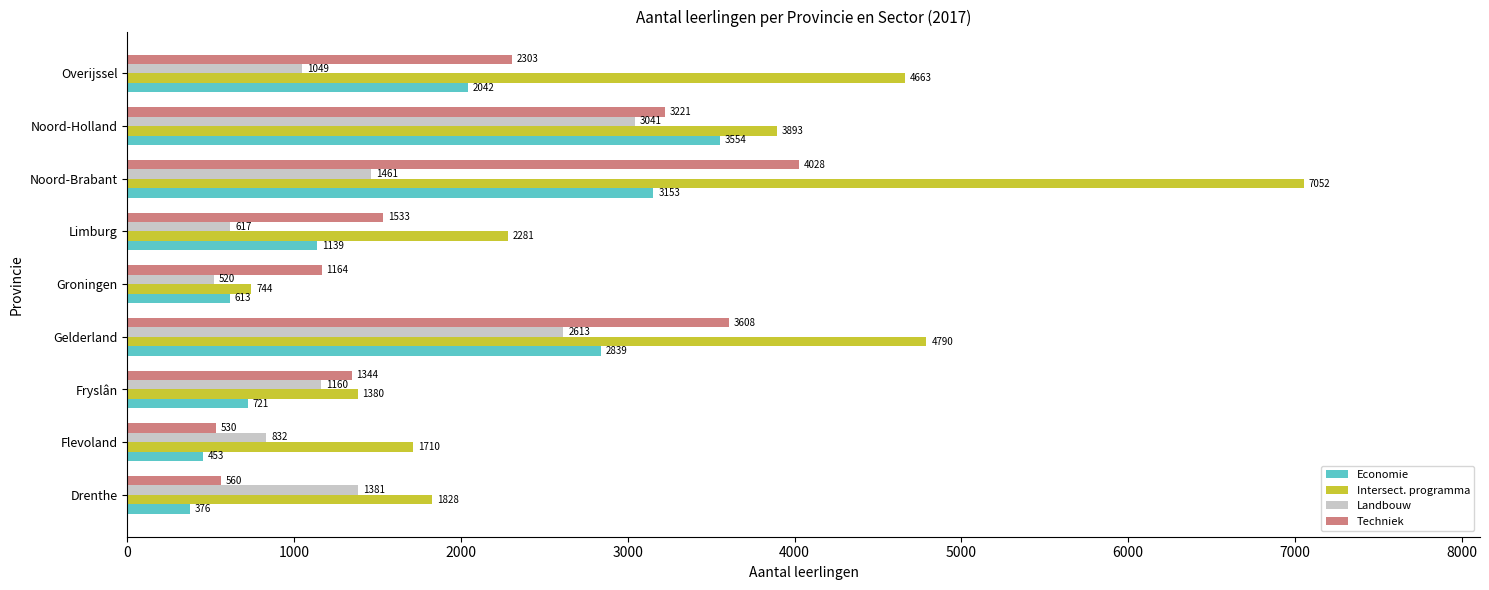

True or false: Intersect. programma has a value of 7052 at Noord-Brabant.

True